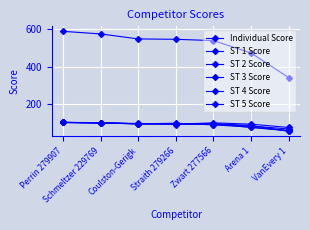

What is the sum of the ST 2 Score values at Straith 279266 and Zwart 277566?

183